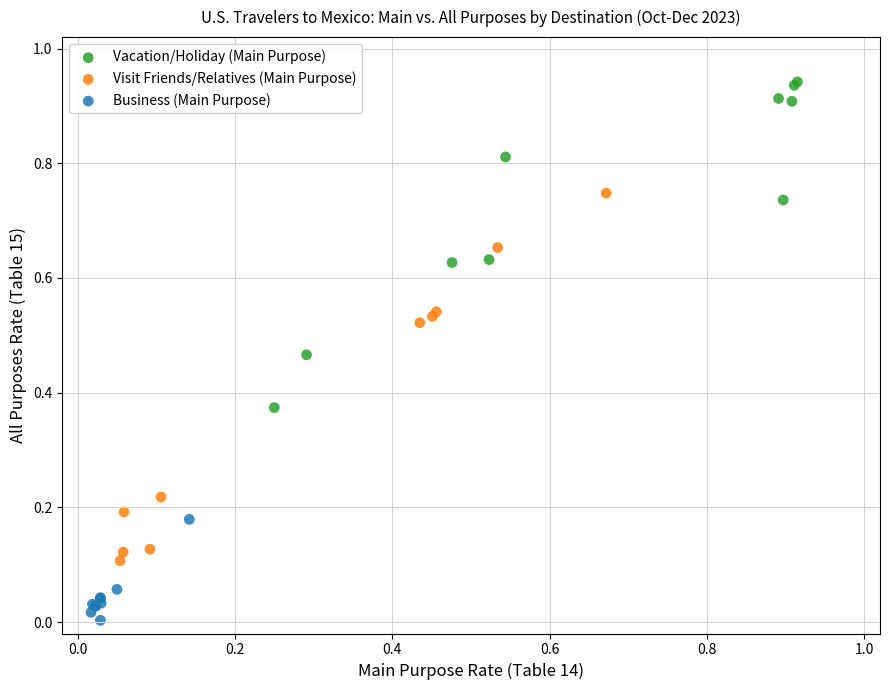

Which series has the widest spread of Y values?

Visit Friends/Relatives (Main Purpose)